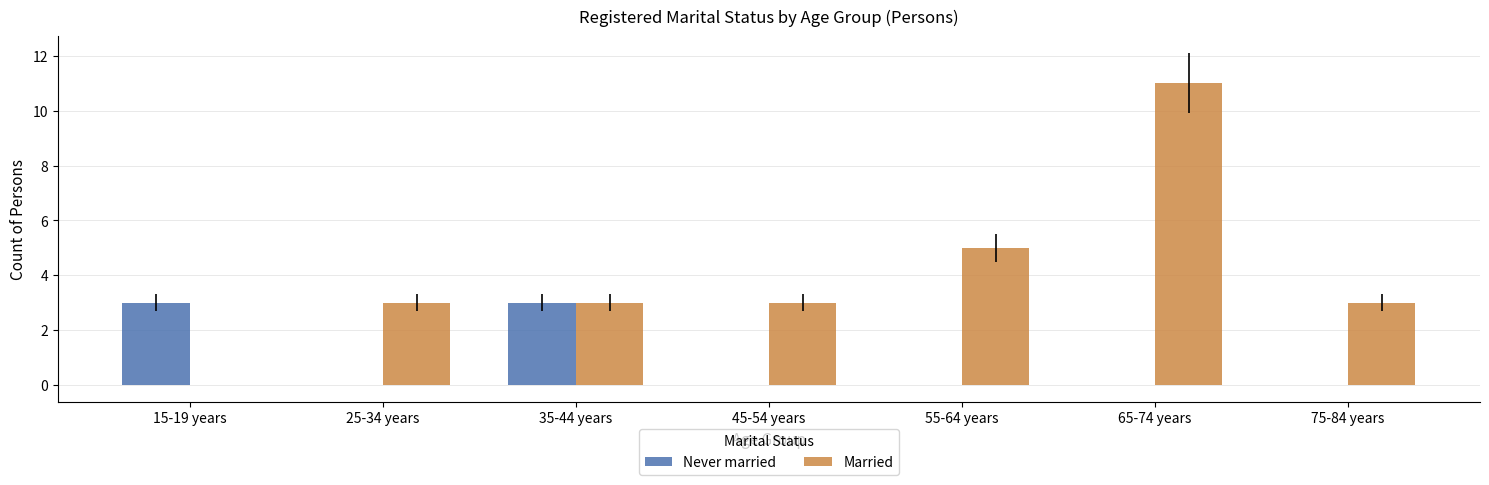

Is the value of Married at 45-54 years greater than the value of Never married at 55-64 years?

Yes